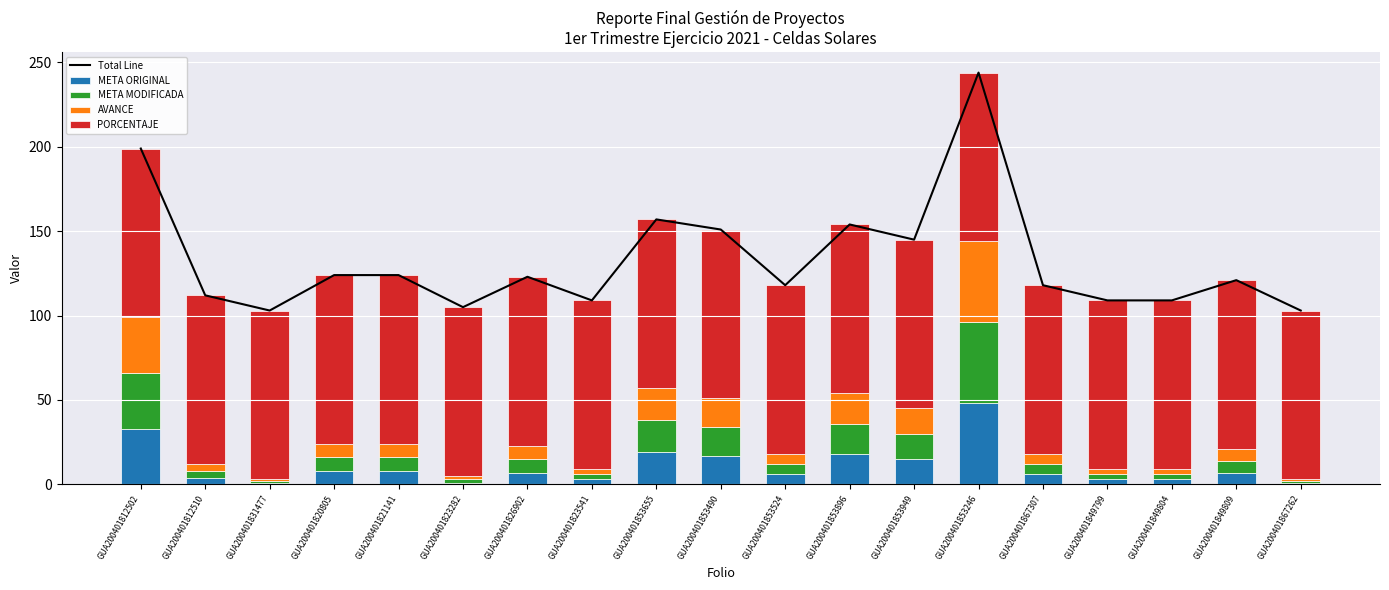

How many values in the AVANCE series are below 7?

9